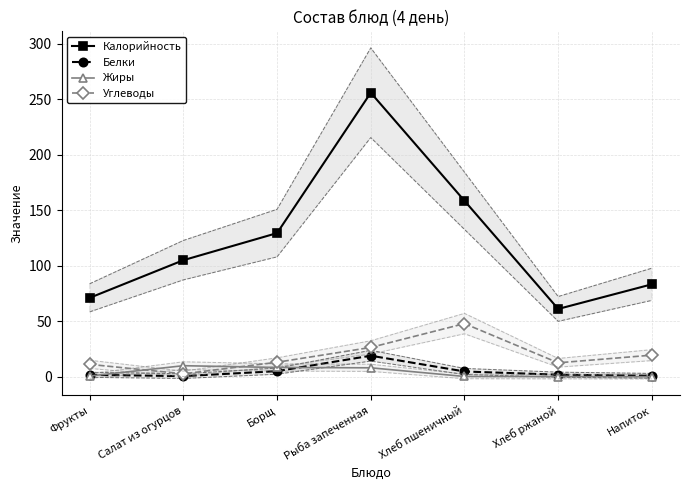

What is the sum of the Белки values at Фрукты and Хлеб пшеничный?

6.8